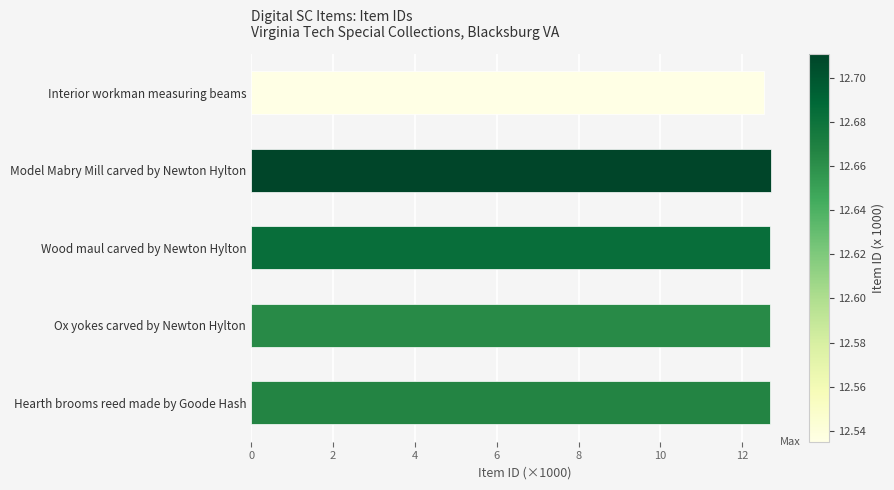

Does the chart contain stacked bars?

No